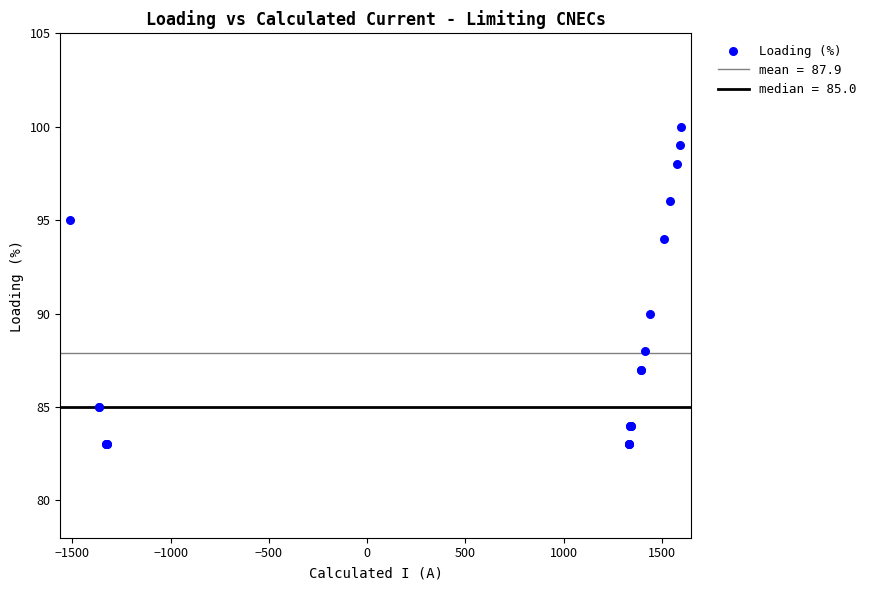

What Y value in the scatter plot is closest to 91?

90